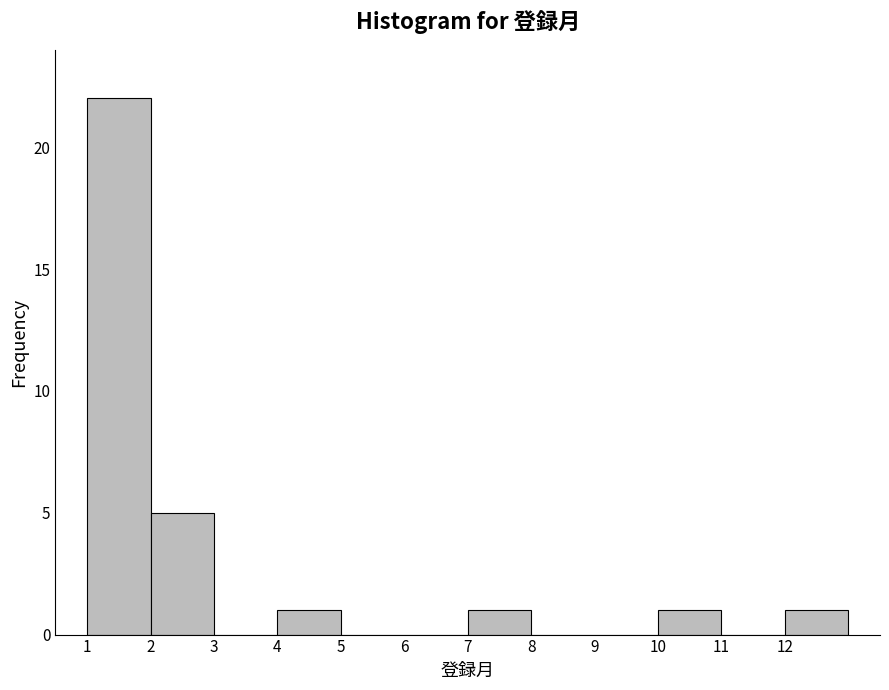

Reading left to right, list every bar in this chart as the range it spans on the x-axis followed by its height. The values are not printed on the chart, so give them approximately, as read against the axis.

1 to 2: 22
2 to 3: 5
3 to 4: 0
4 to 5: 1
5 to 6: 0
6 to 7: 0
7 to 8: 1
8 to 9: 0
9 to 10: 0
10 to 11: 1
11 to 12: 0
12 to 13: 1